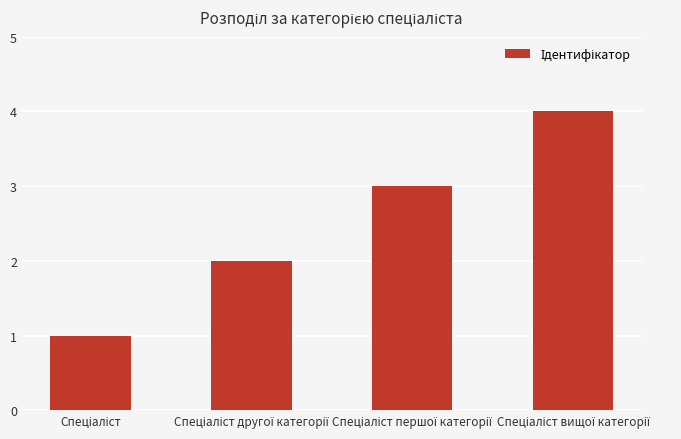

What is the sum of all values?

10